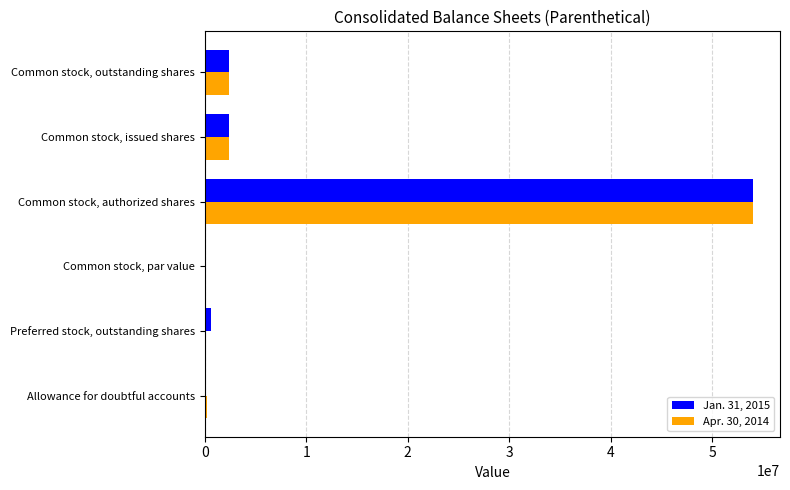

What are all the series names shown in the legend?

Jan. 31, 2015, Apr. 30, 2014